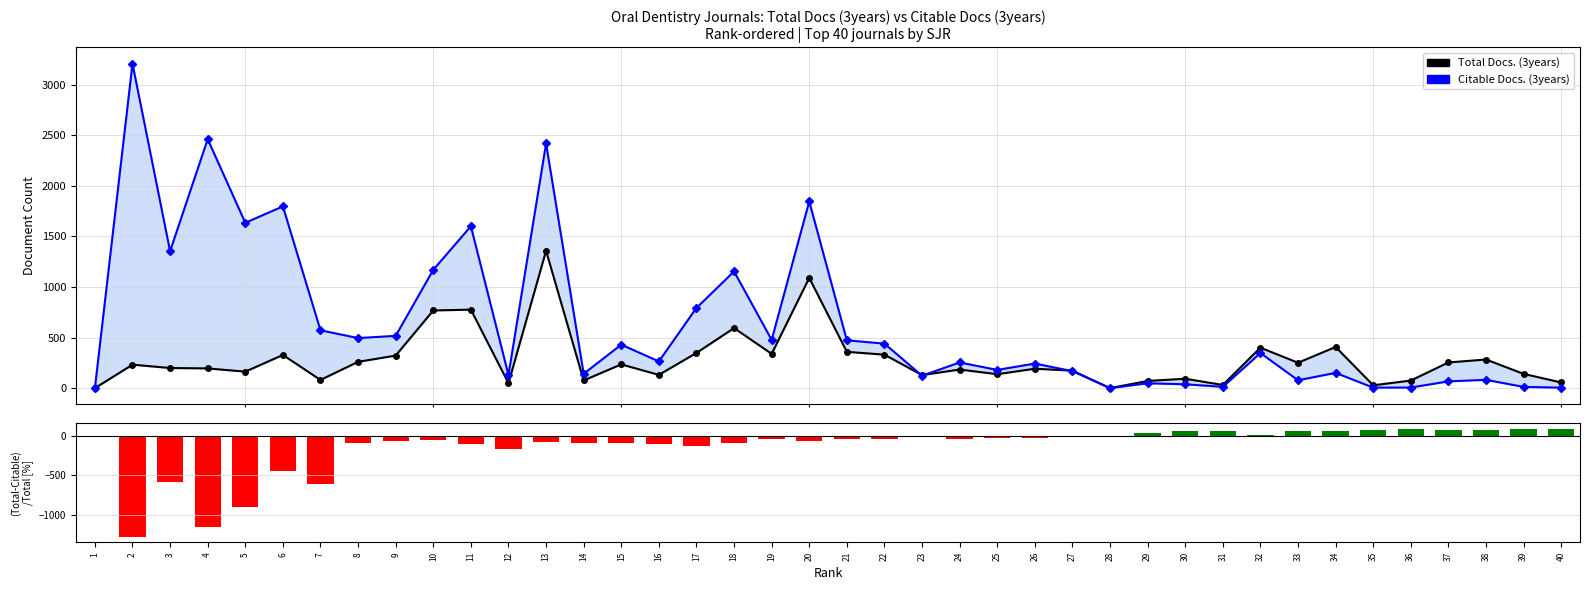

What is the smallest value displayed?

-1282.8